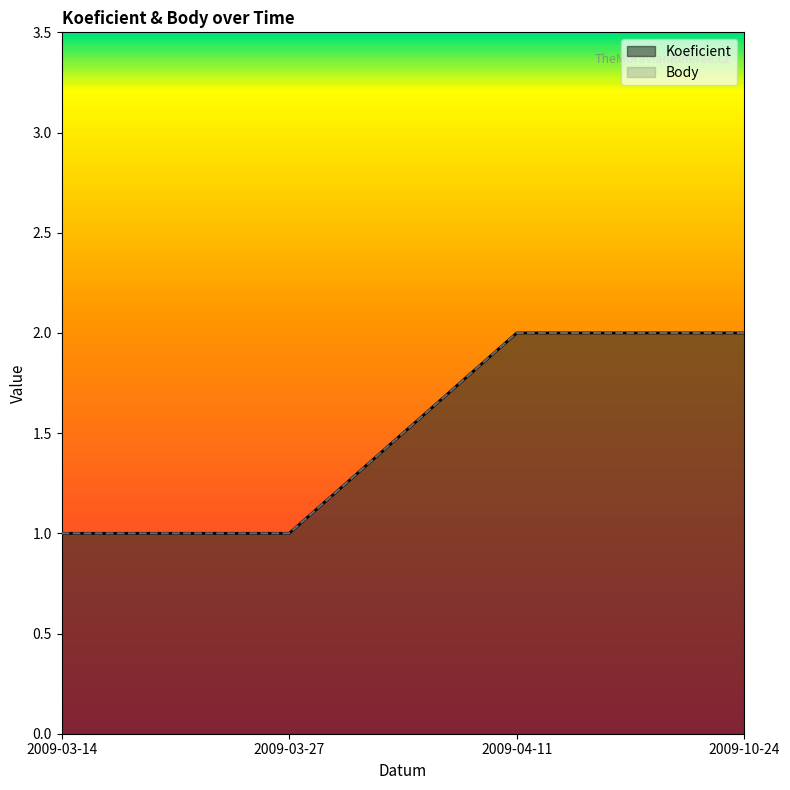

What value does the Body series have at 2009-03-14?

1